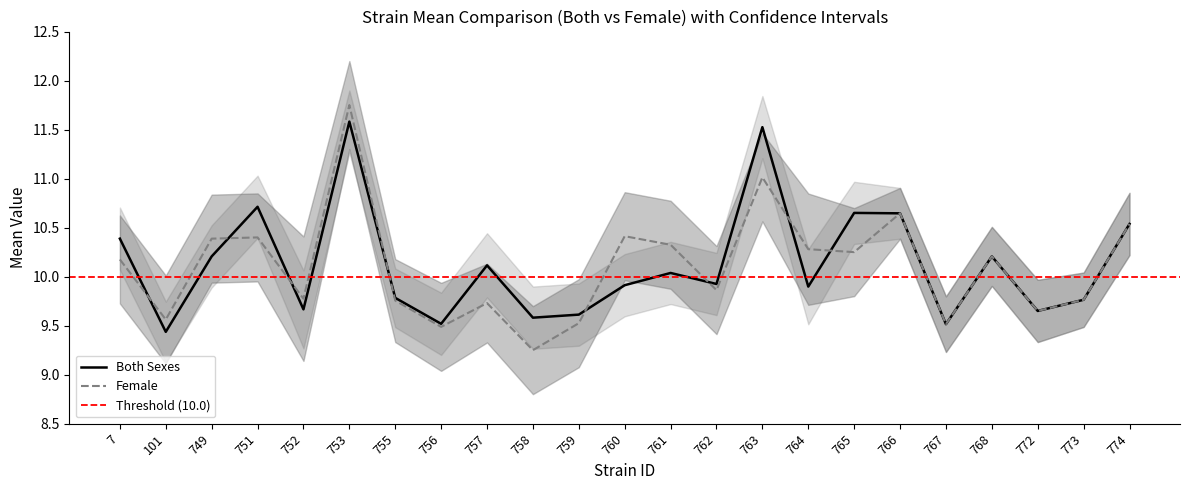

Is the value of both_mean at 763 greater than the value of both_lowercl at 758?

Yes